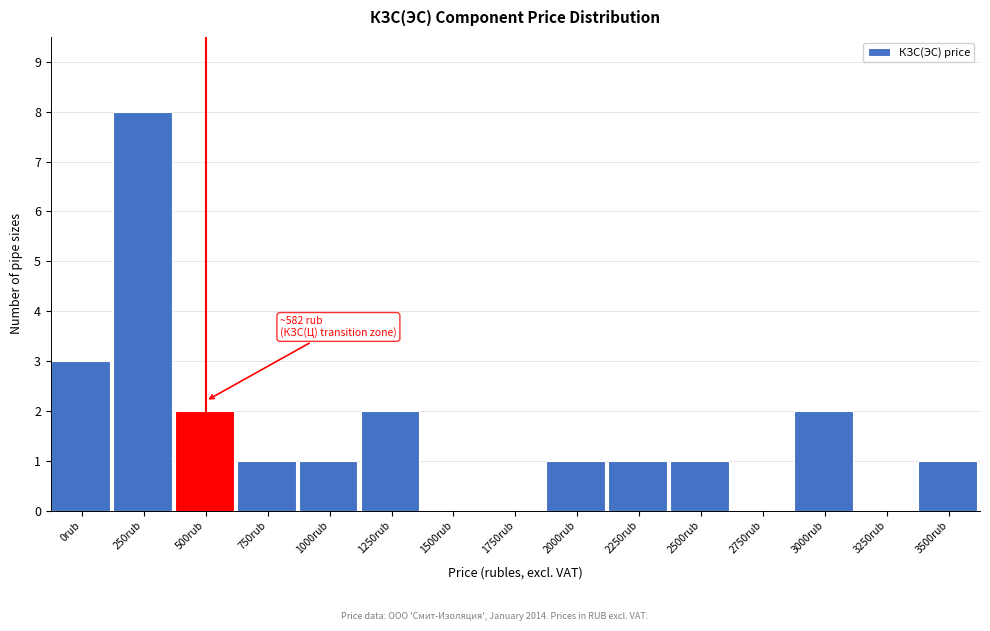

Reading left to right, extract all data points from this chart.

0rub=3	250rub=8	500rub=2	750rub=1	1000rub=1	1250rub=2	1500rub=0	1750rub=0	2000rub=1	2250rub=1	2500rub=1	2750rub=0	3000rub=2	3250rub=0	3500rub=1